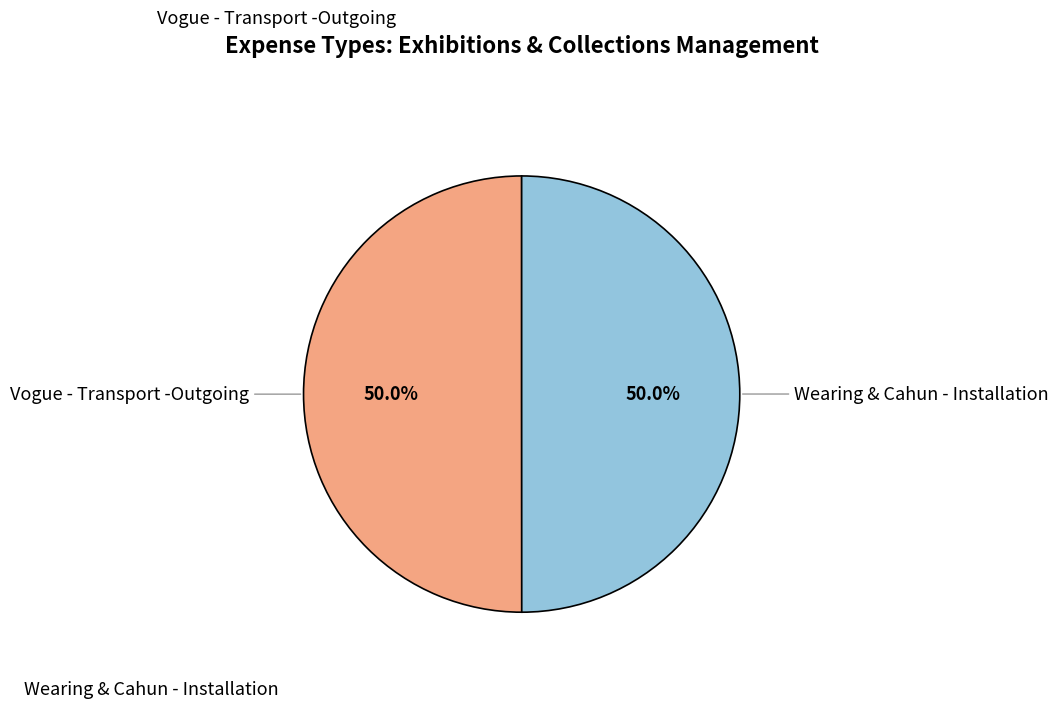

What is the smallest slice in the pie chart?

Wearing & Cahun - Installation